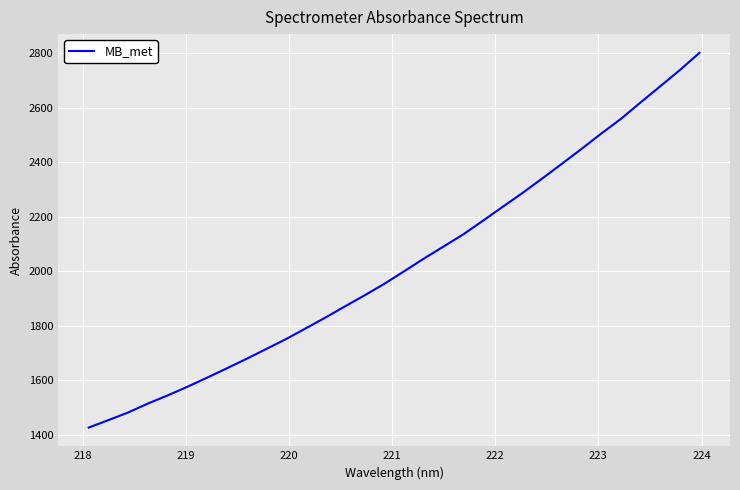

How many lines are shown in the chart?

1